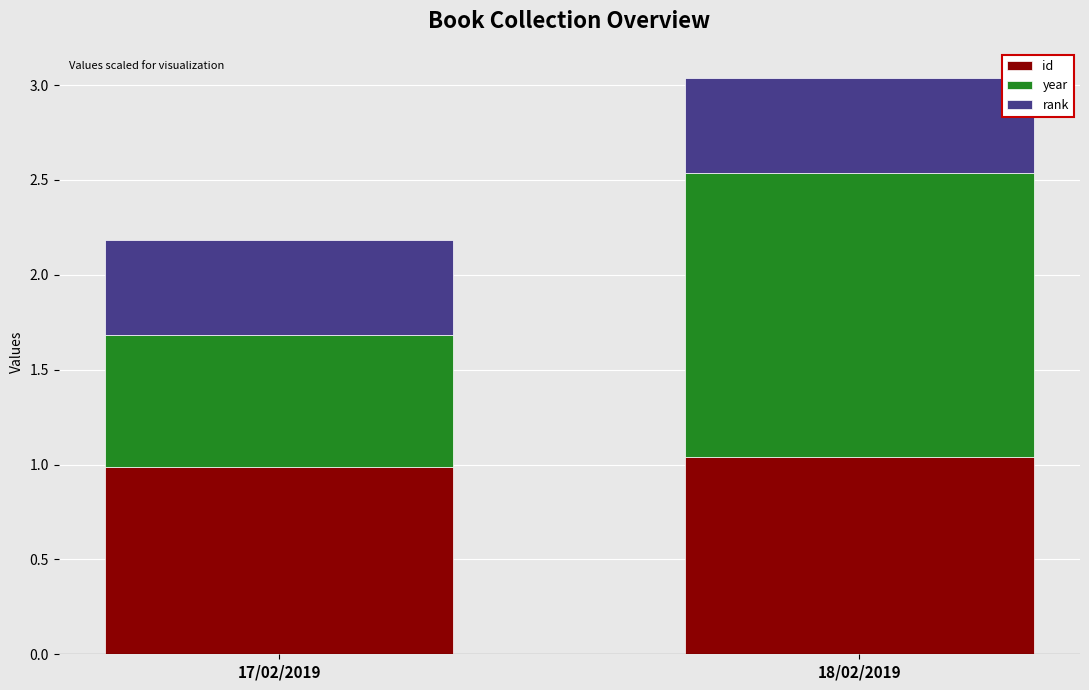

Is it true that id equals 1.5 at 17/02/2019?

False